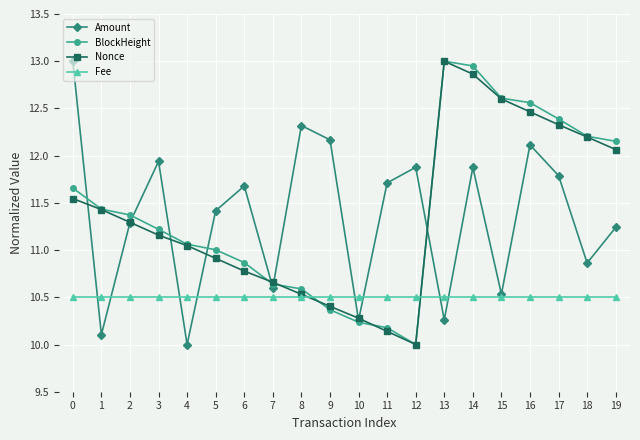

What is the difference between the maximum and minimum values in the Amount series?

3.0